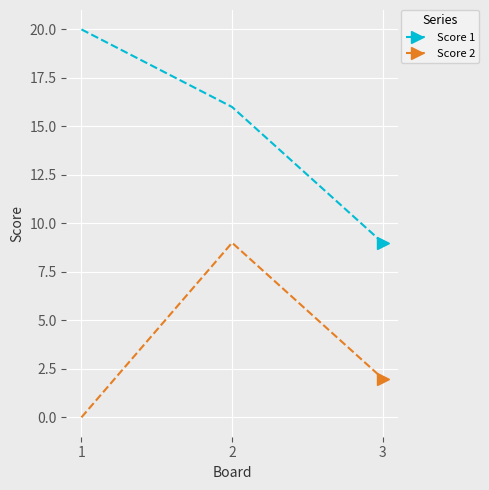

Reading left to right, transcribe all the data shown in this chart.

Score 1: 1=20	2=16	3=9
Score 2: 1=0	2=9	3=2